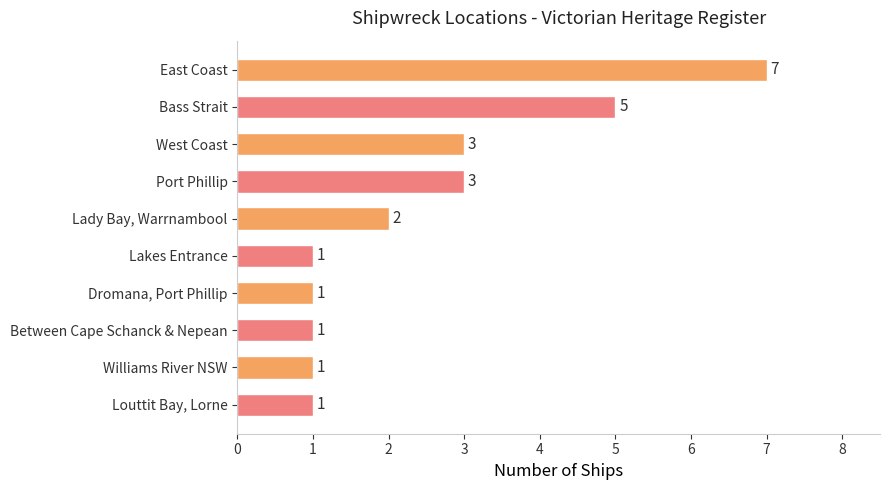

Approximately how many times larger is the value at Port Phillip compared to Lakes Entrance?

3.0